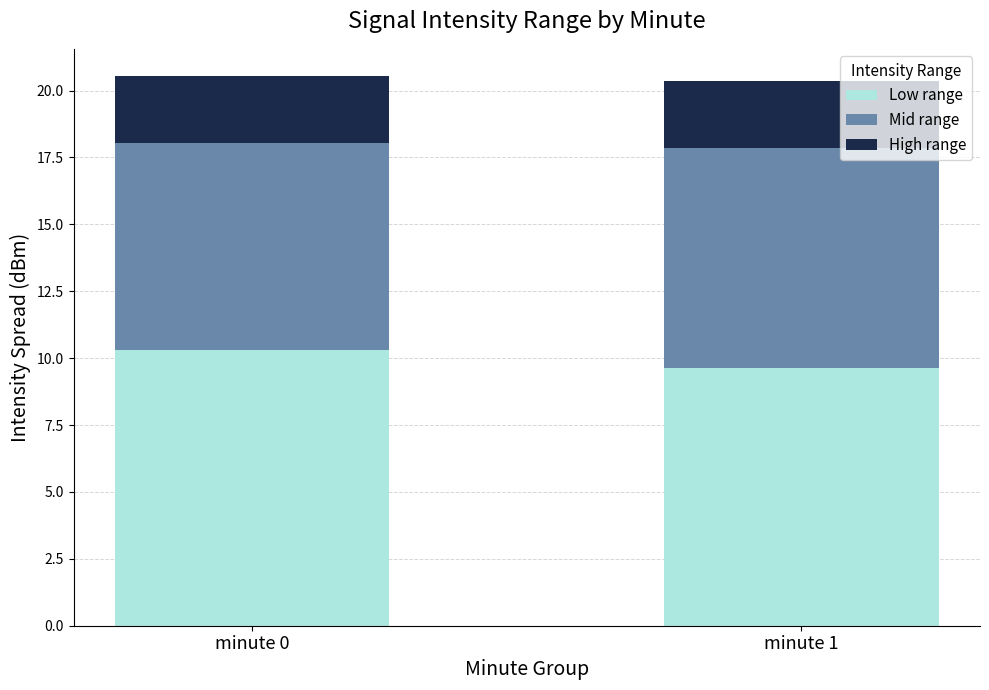

Is it true that Low range equals 10.3 at minute 0?

True